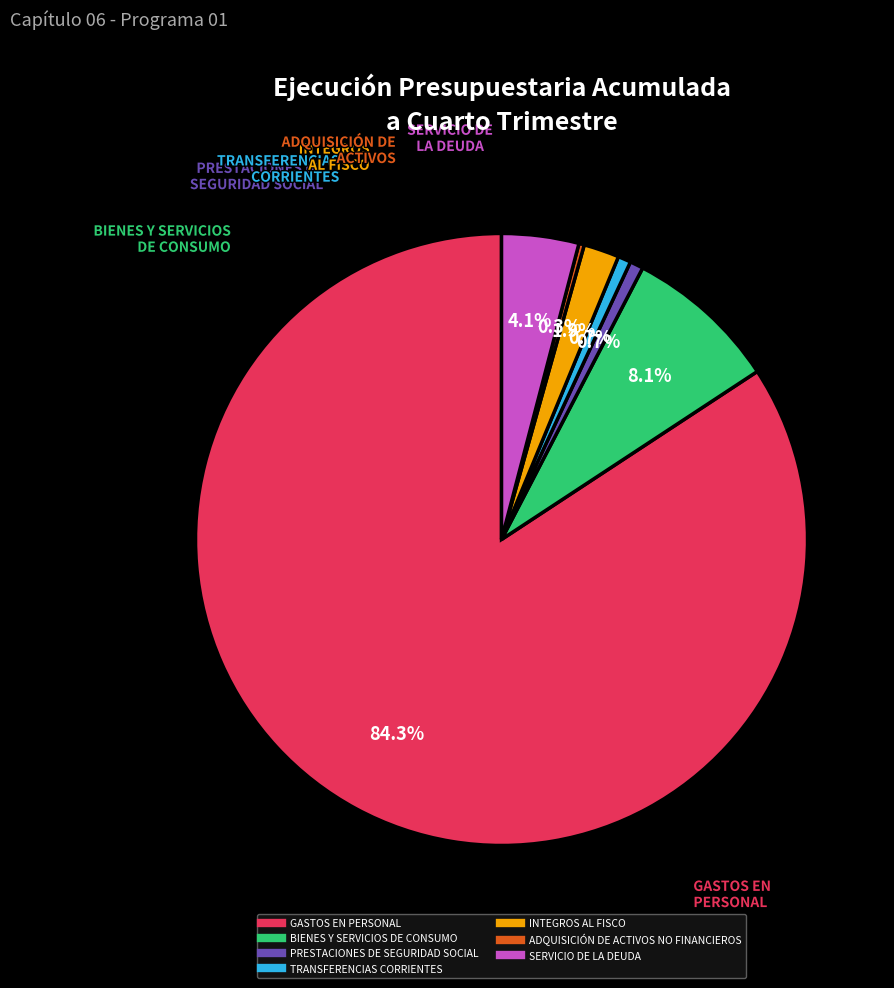

Between BIENES Y SERVICIOS DE CONSUMO and SERVICIO DE LA DEUDA, which is larger?

BIENES Y SERVICIOS DE CONSUMO